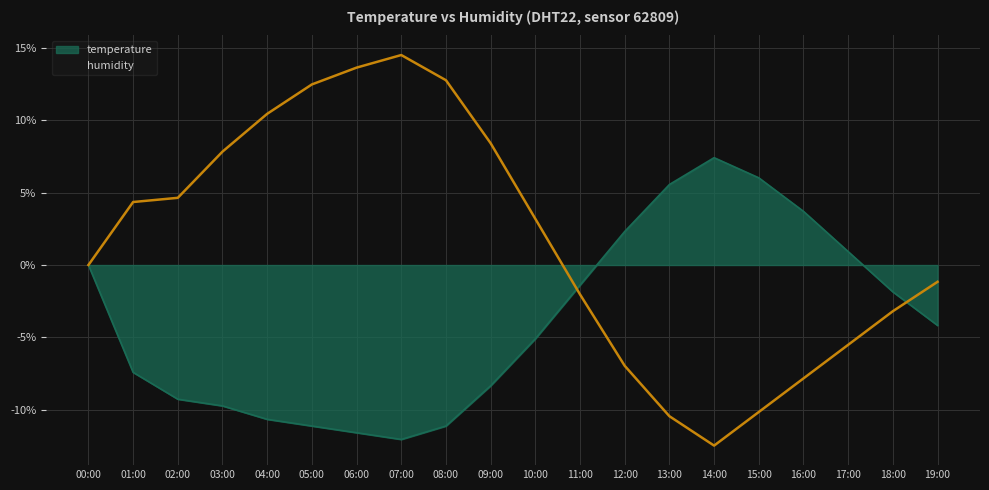

What is the greatest value displayed?

14.5